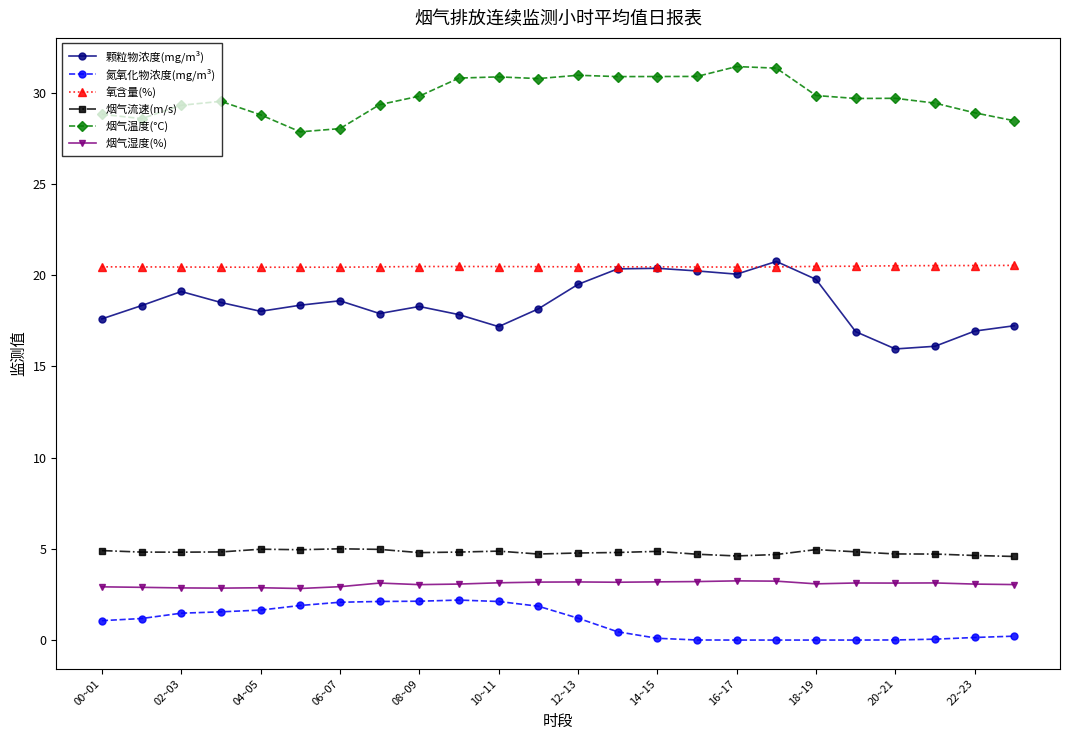

At how many categories does at least one series exceed 14?

24